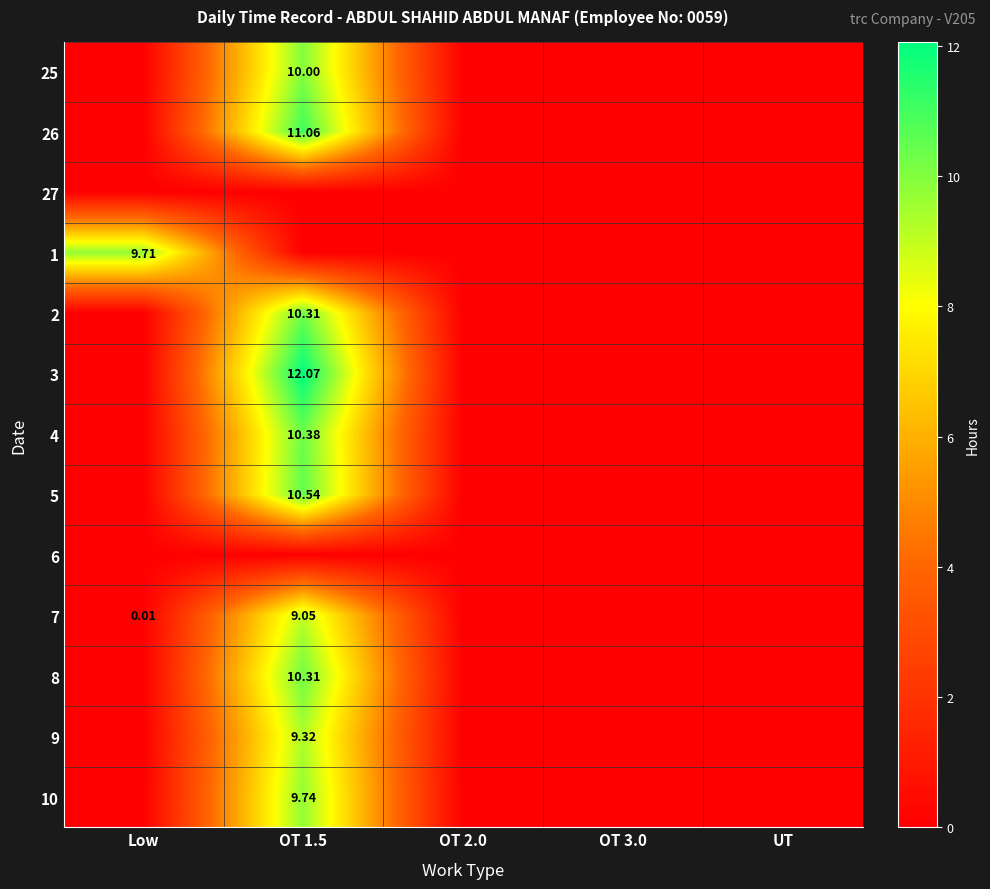

What is the average value of the 26 series?

2.2